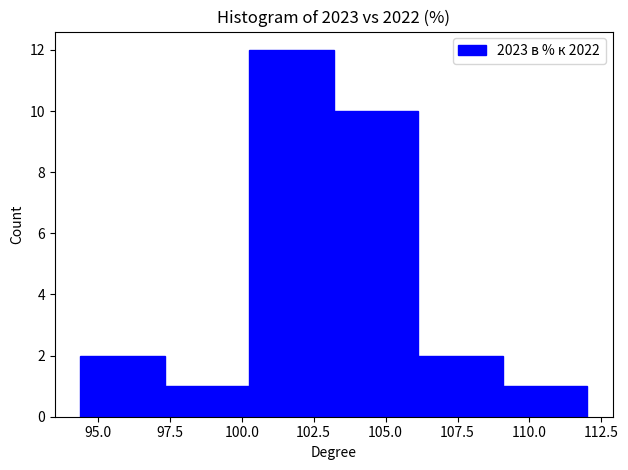

Reading left to right, transcribe this chart: for each bar, give the range it covers on the x-axis and its height. Neither the bar edges nor the heights are printed on the chart, so give them approximately, as read against the axes.

94.5 to 97.5: 2
97.5 to 100.5: 1
100.5 to 103.0: 12
103.0 to 106.0: 10
106.0 to 109.0: 2
109.0 to 112.0: 1